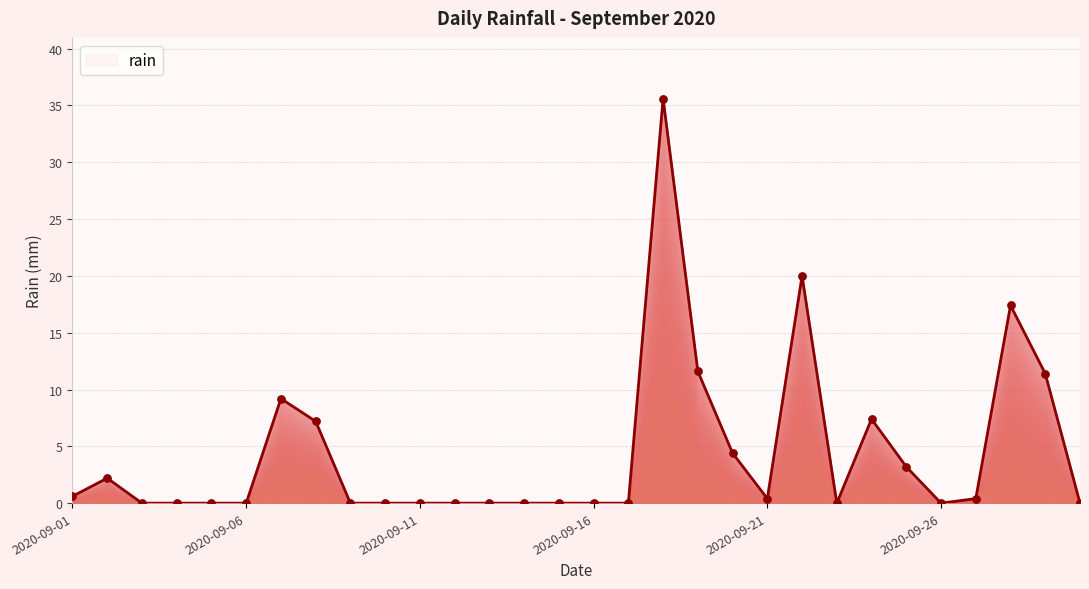

What is the difference between the maximum and minimum values?

35.6